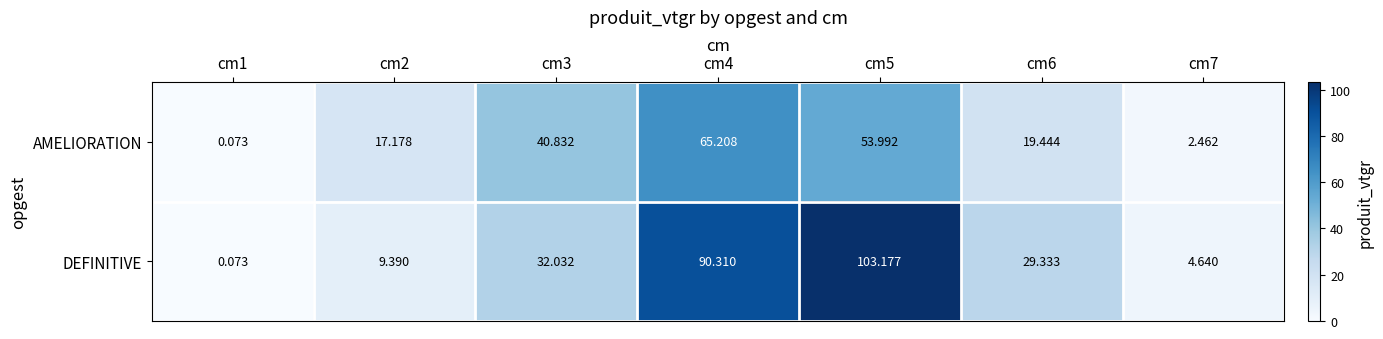

Which category has the highest value across all series?

cm5